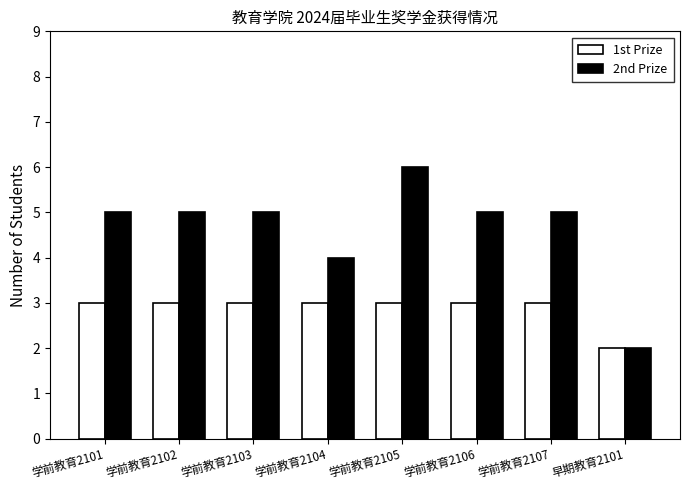

How many series are shown in this chart?

2